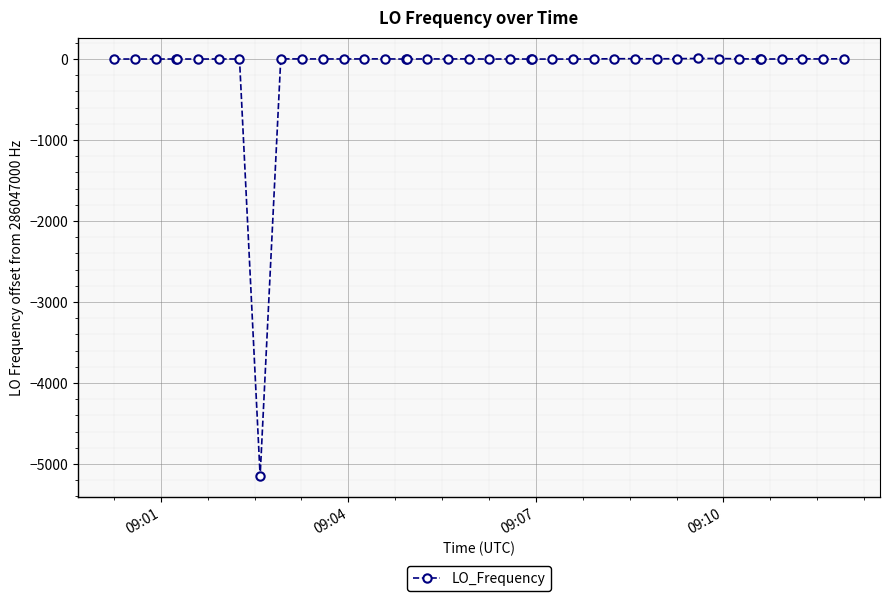

Does the chart have visible grid lines?

Yes